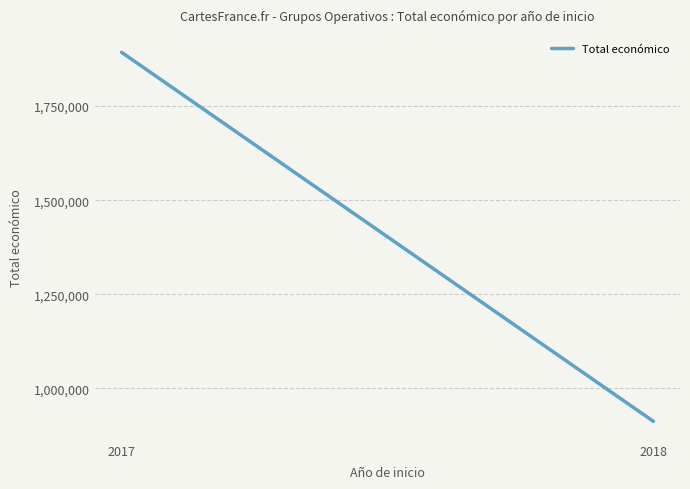

What is the sum of all values?

2805289.4